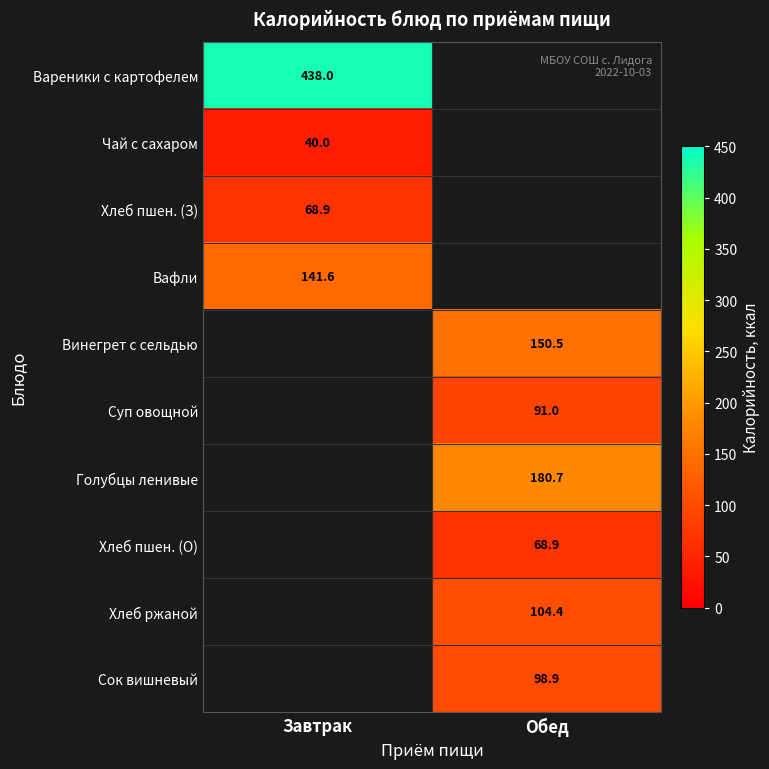

What is the maximum value shown in the chart?

438.0